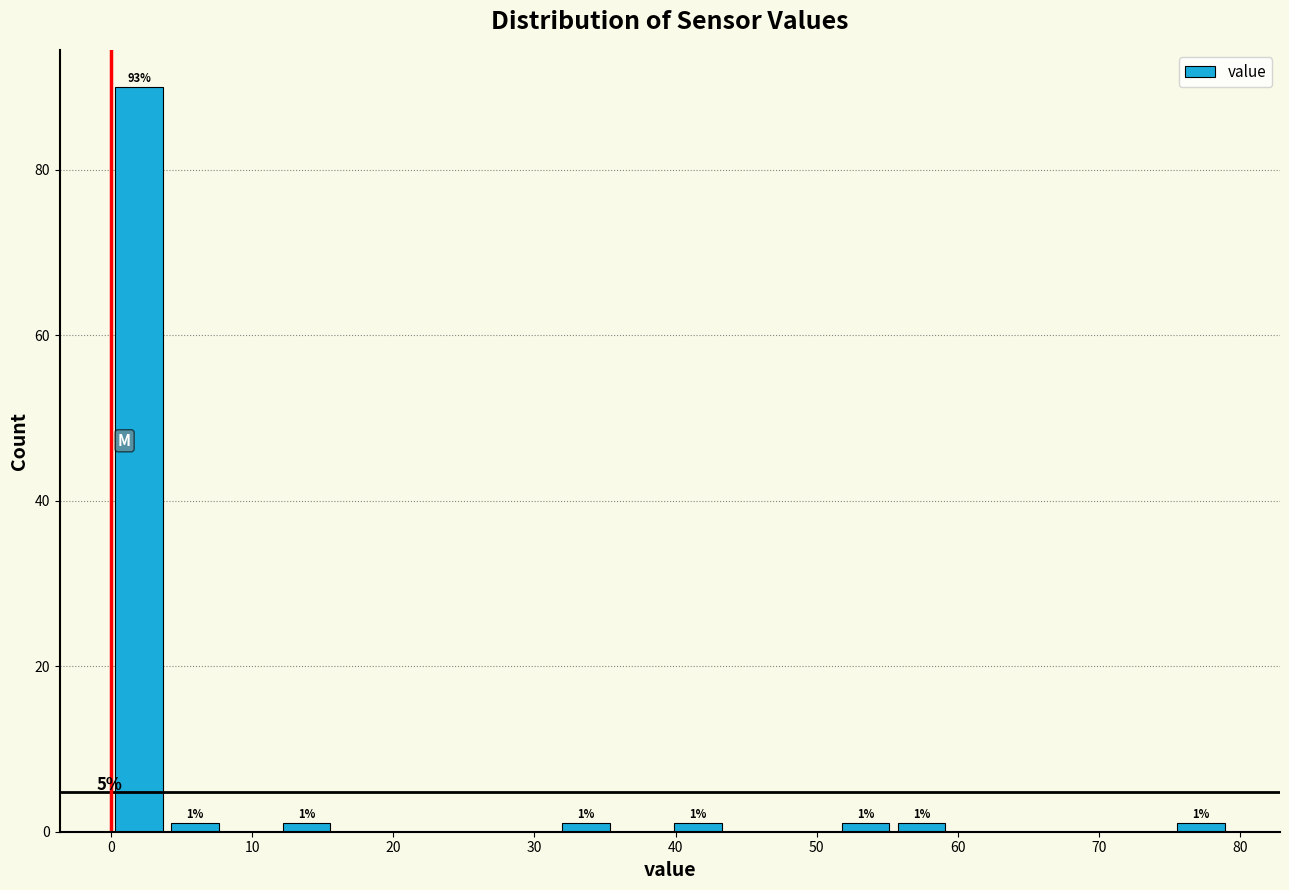

Around what value on the x-axis is the tallest bar? Give the approximate position of its centre, as read against the axis.

2